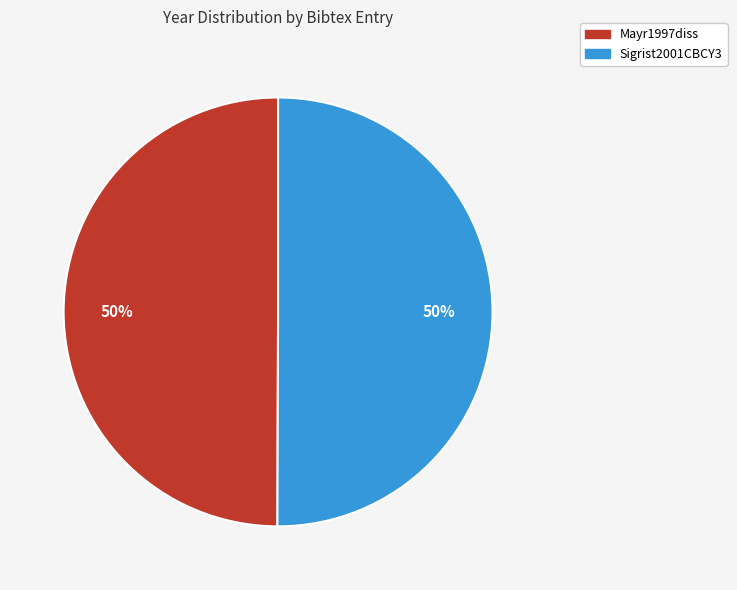

What is the ratio of the value at Sigrist2001CBCY3 to the value at Mayr1997diss?

1.0